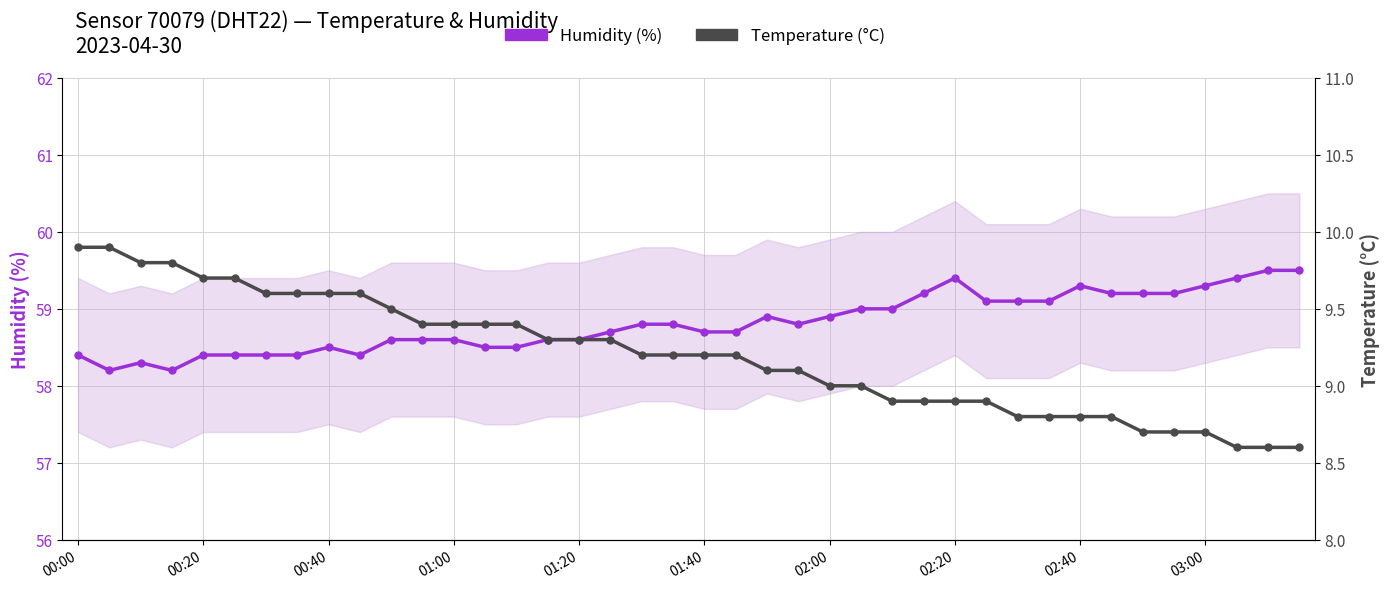

Does the chart have visible grid lines?

Yes